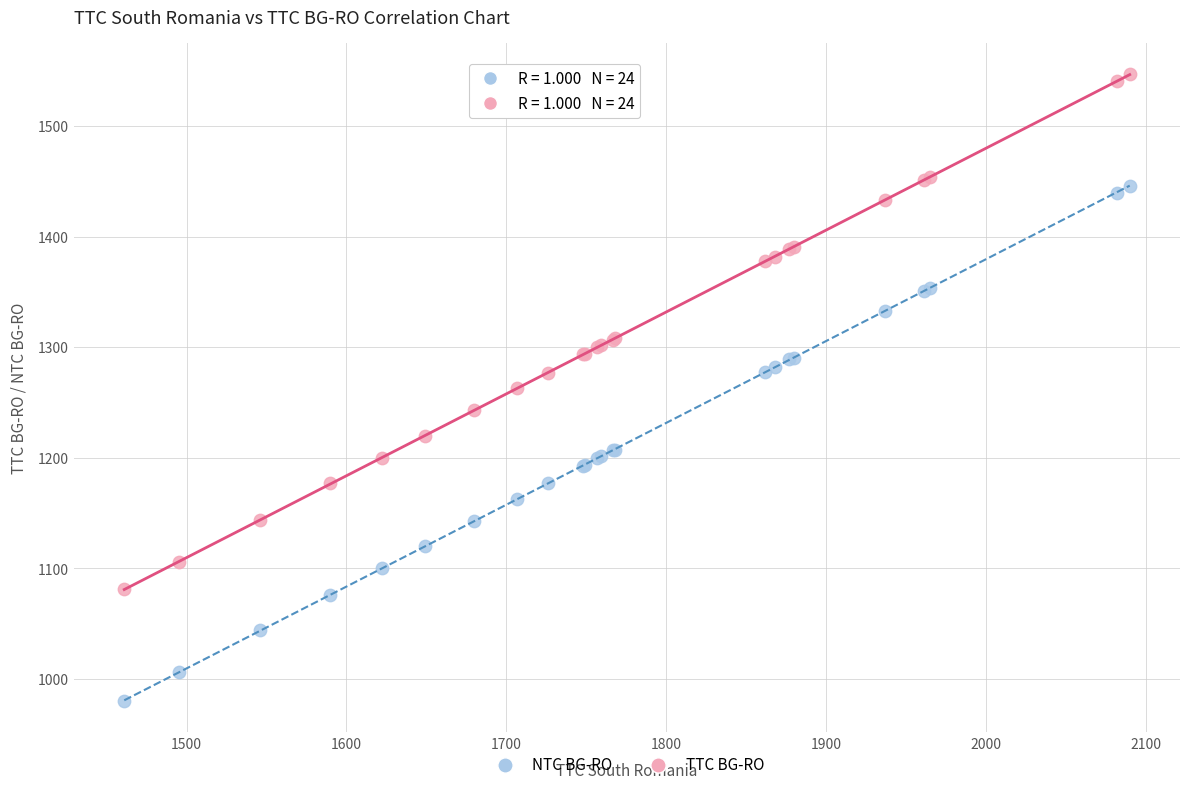

What is the X range (max minus min) for the scatter plot?

629